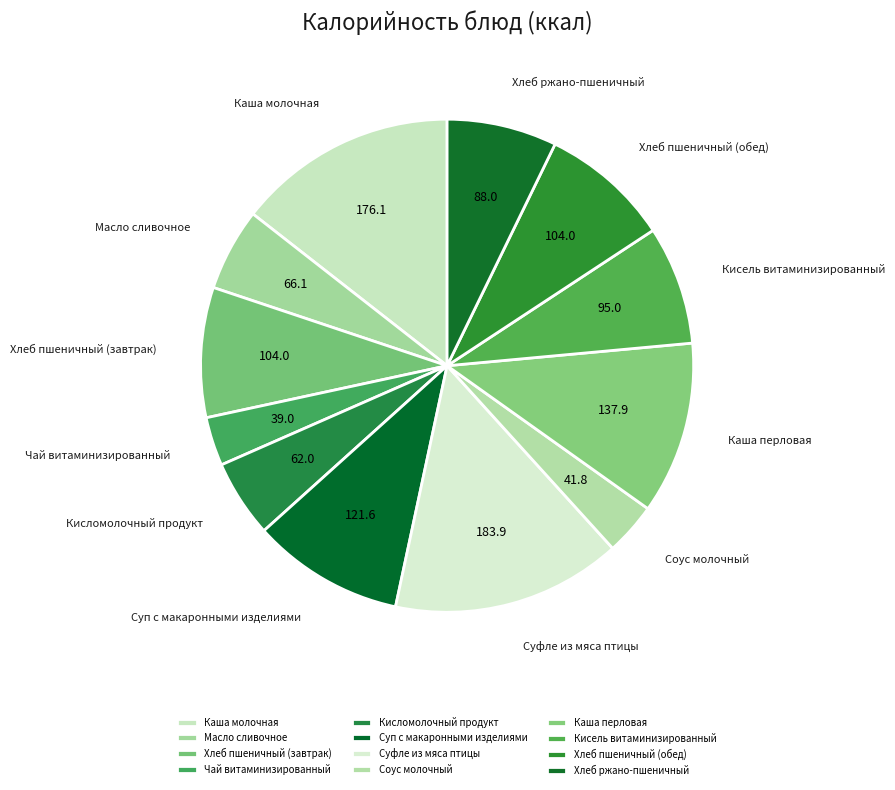

What is the ratio of the value at Кисель витаминизированный to the value at Суфле из мяса птицы?

0.5